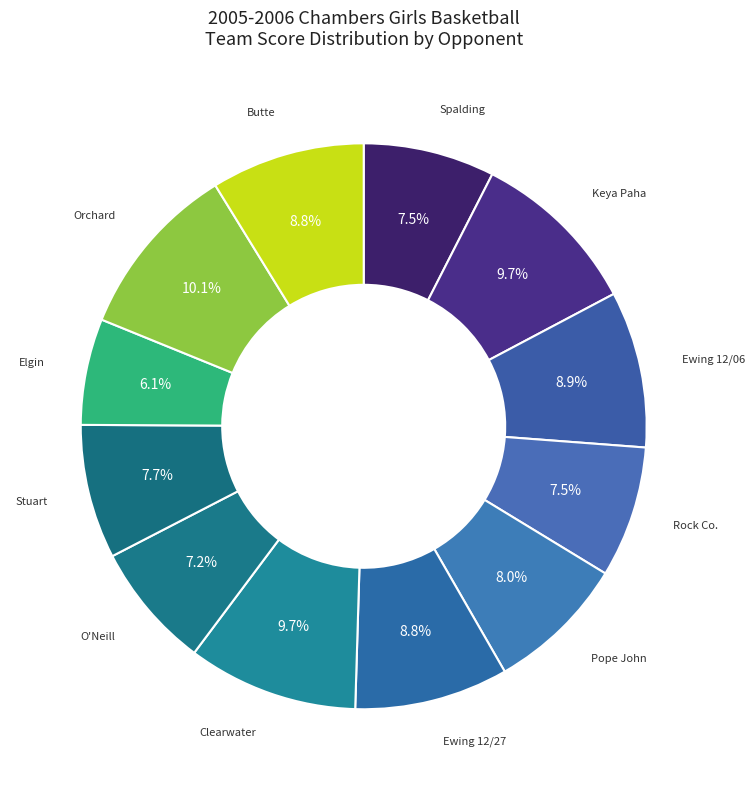

To the nearest percent, what is the average slice percentage?

8%